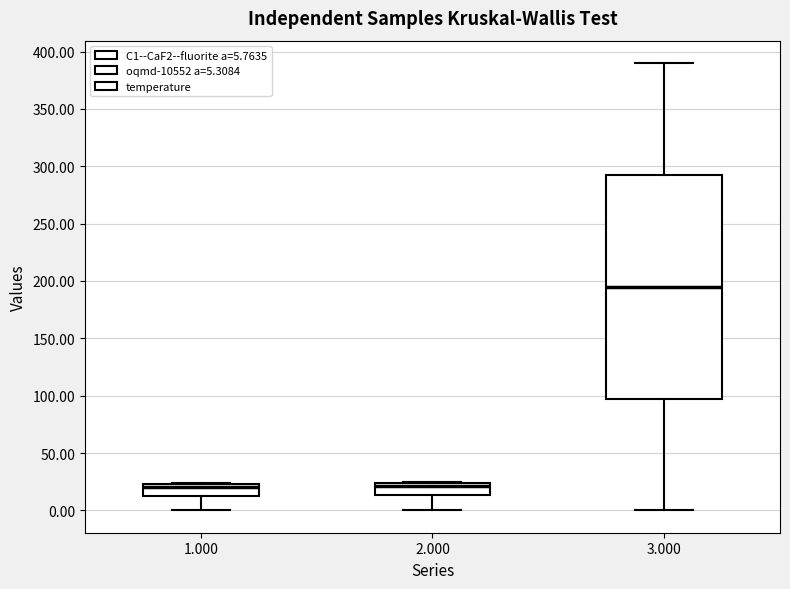

Where is the upper edge of the box at x = 2.000 on the y-axis? The values are not printed on the chart, so give them approximately, as read against the axis.

25